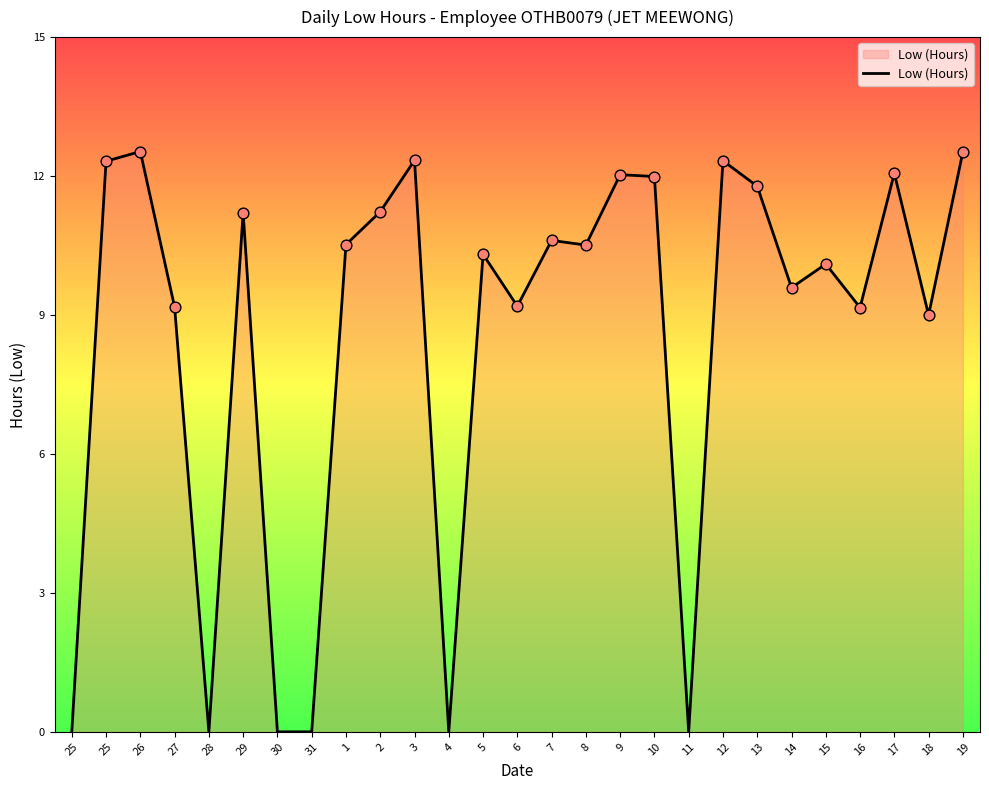

Which has a higher value, 5 or 25?

25